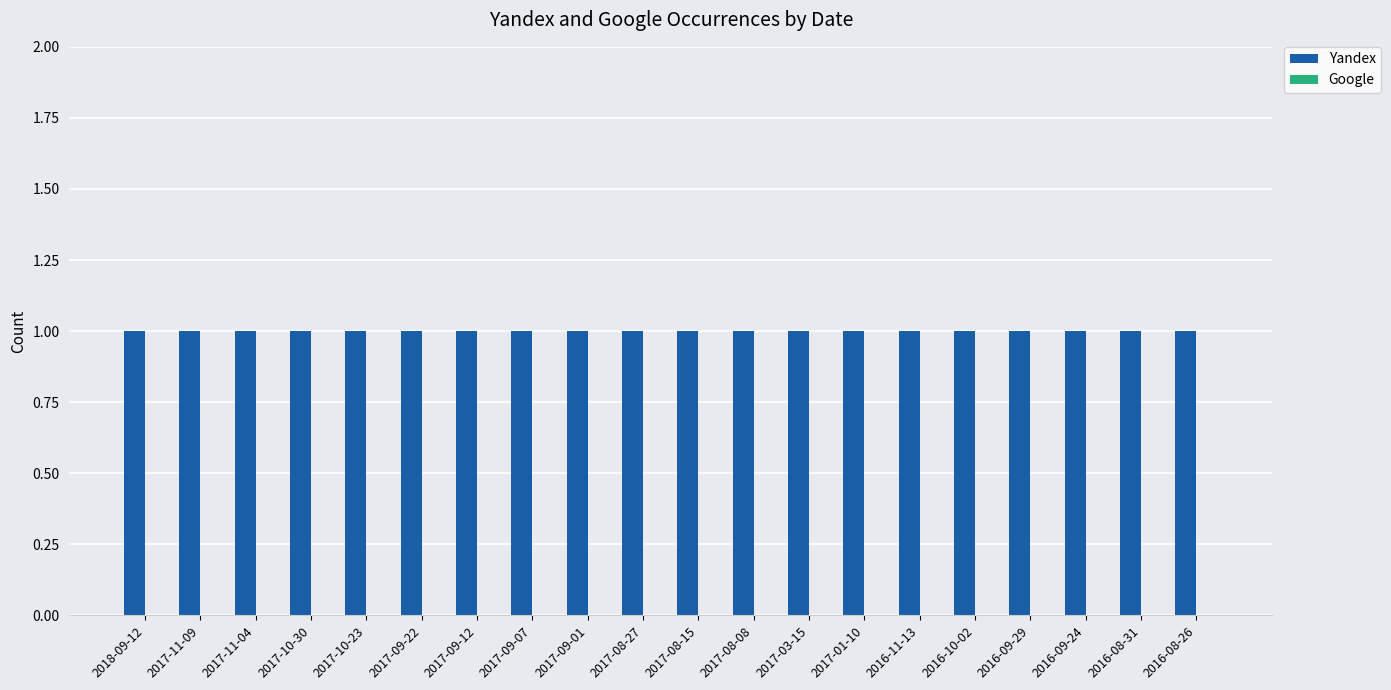

List the series in order of their overall mean, highest first.

Yandex, Google